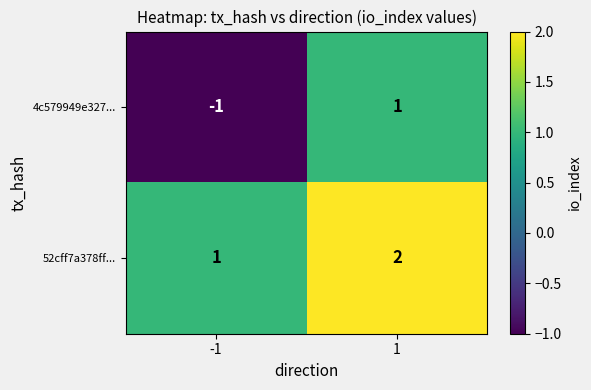

The 4c579949e327... series shows 1 at 1. True or false?

True